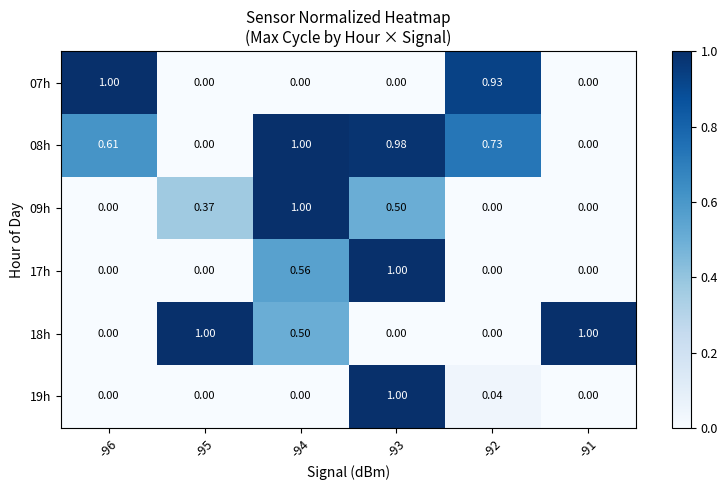

Is the value of 07h at -92 greater than the value of 19h at -94?

Yes